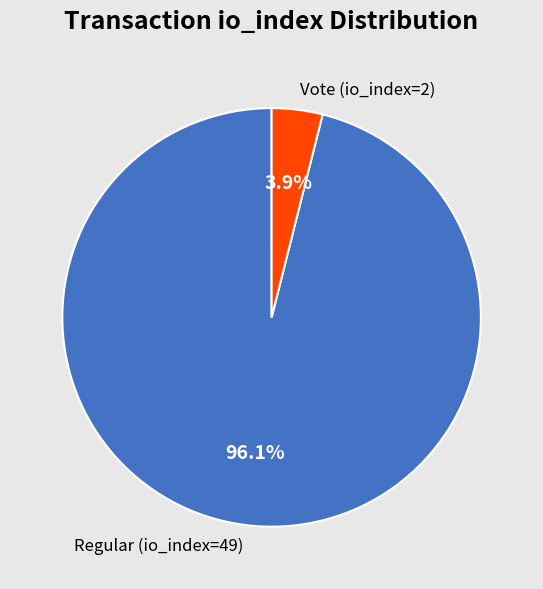

Is there a majority slice in this chart?

Yes